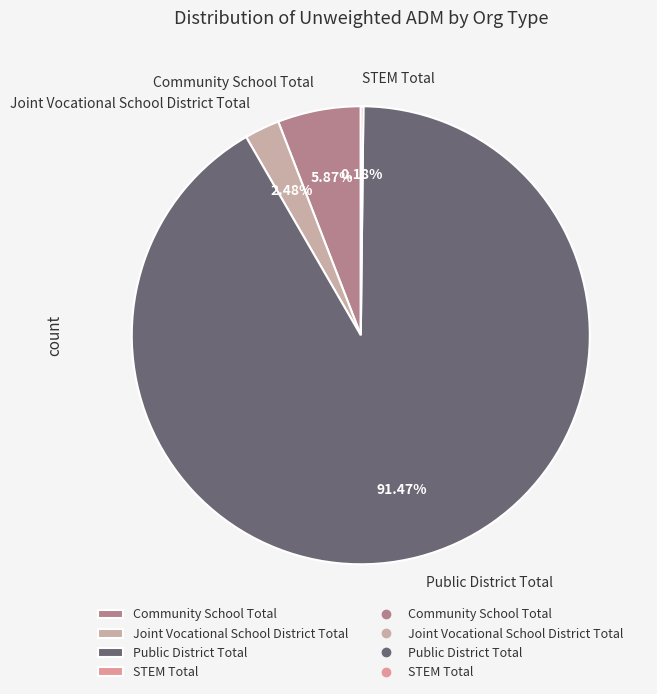

Does Public District Total represent more than half of the total?

Yes